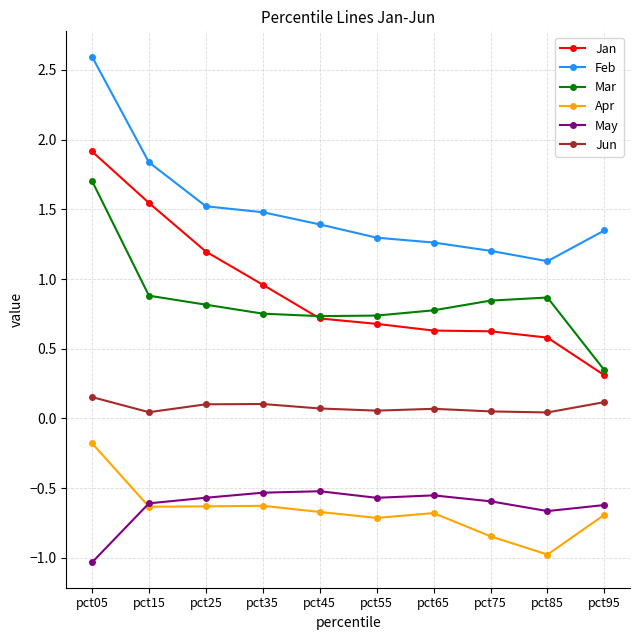

What is the value of the Apr point at the 10th from the left?

-0.7